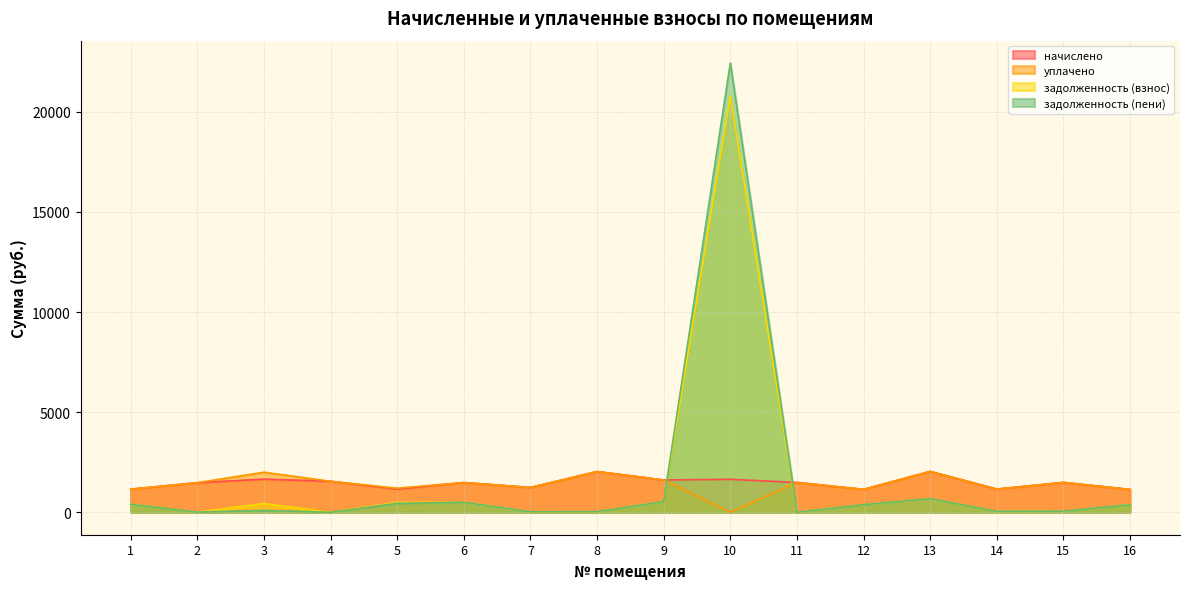

What is the highest value of the задолженность (взнос) series?

20786.5